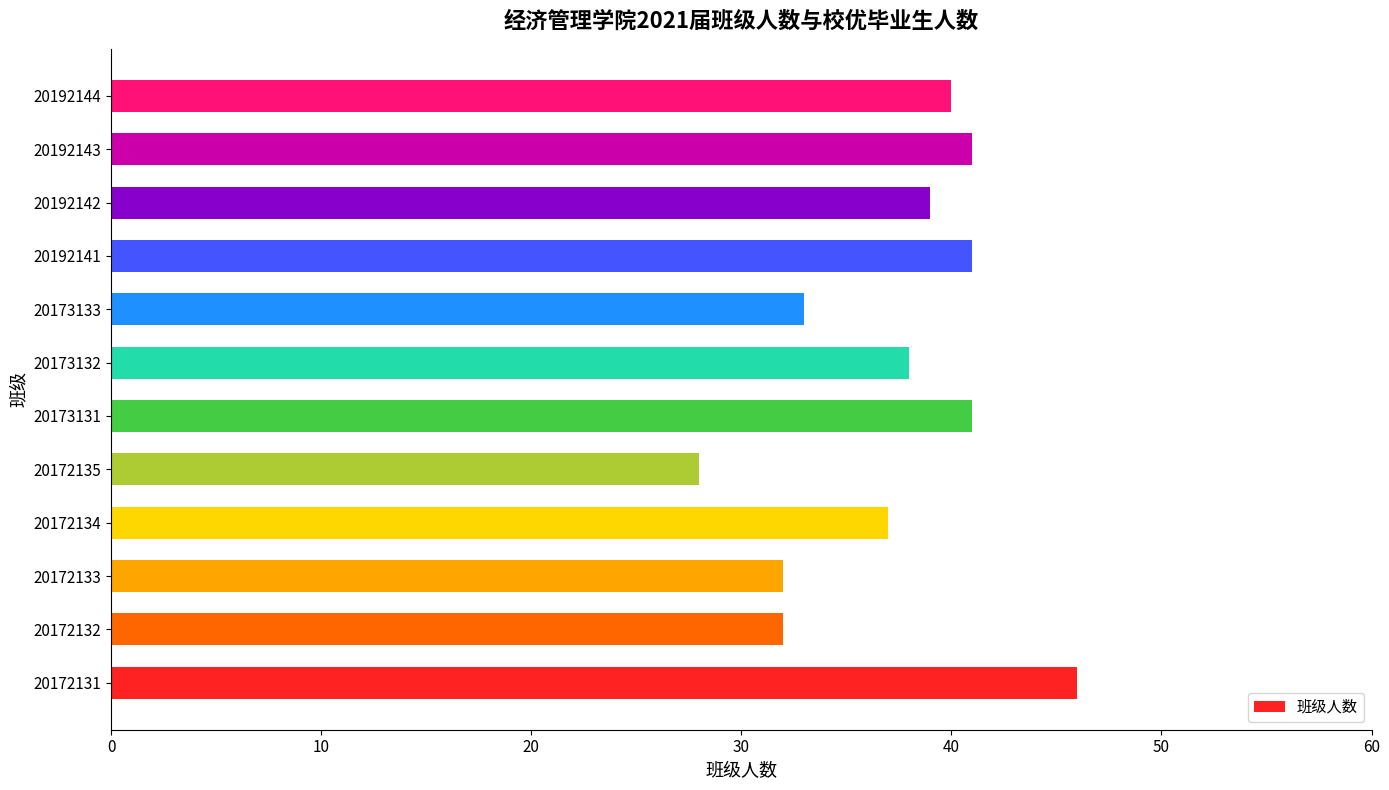

Reading bottom to top, what are all the values shown in this chart?

20172131=46	20172132=32	20172133=32	20172134=37	20172135=28	20173131=41	20173132=38	20173133=33	20192141=41	20192142=39	20192143=41	20192144=40